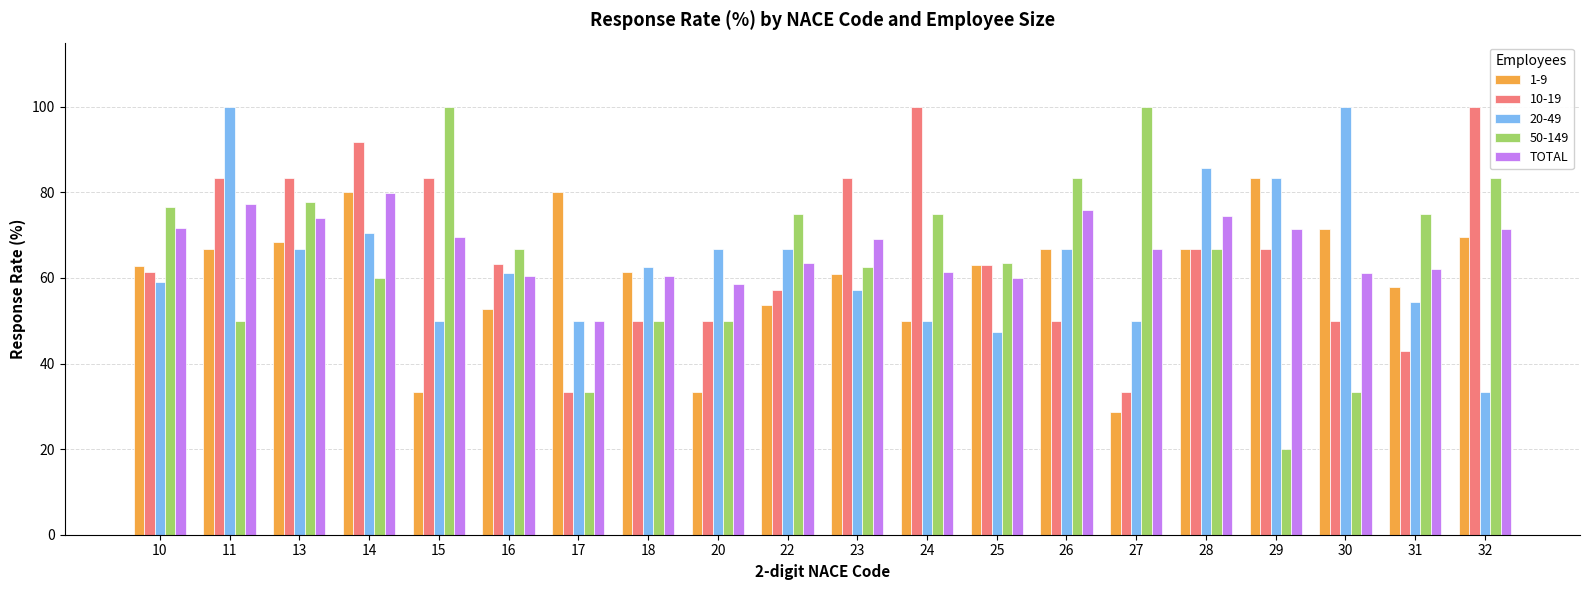

Is it true that 10-19 equals 11.4 at 31?

False